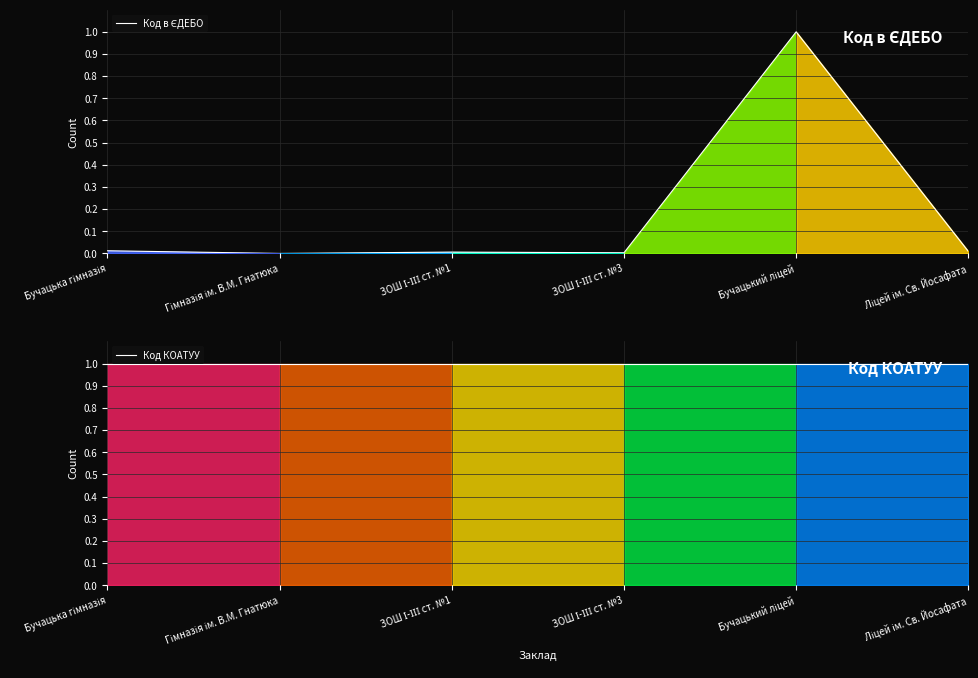

Which has a higher value, Бучацька гімназія or ЗОШ І-ІІІ ст. №1?

Бучацька гімназія